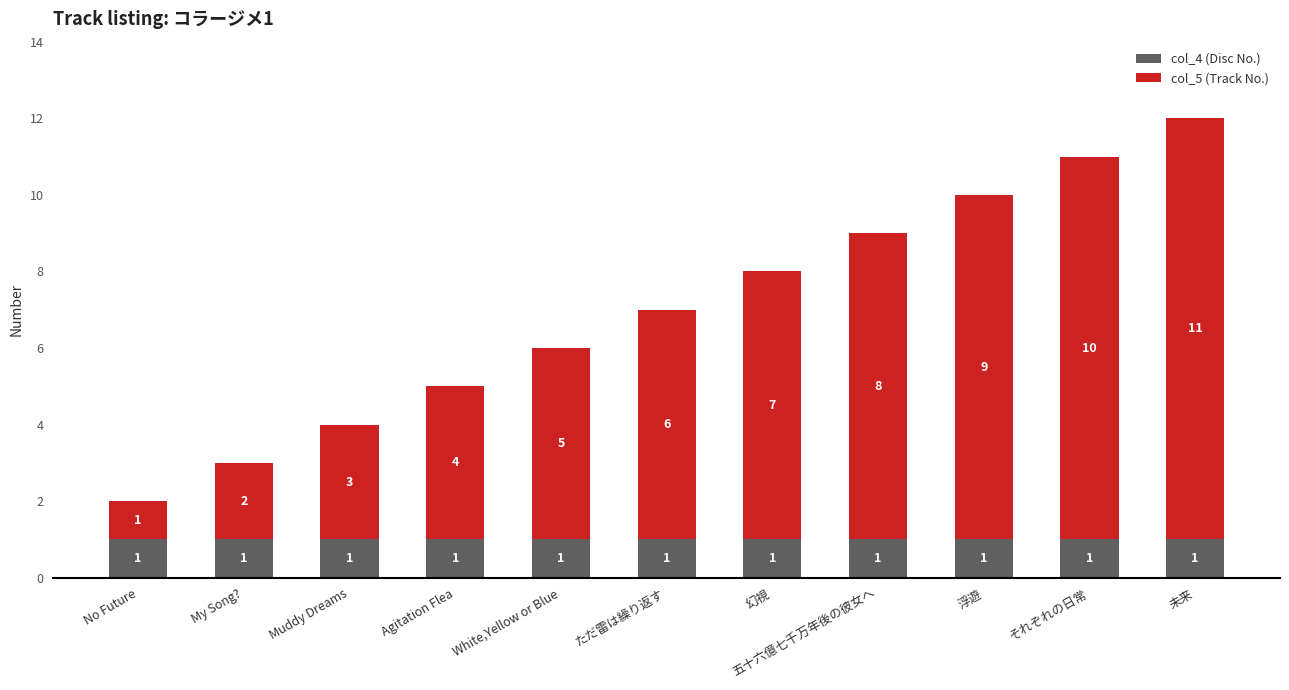

What is the total value across all series at 浮遊?

10